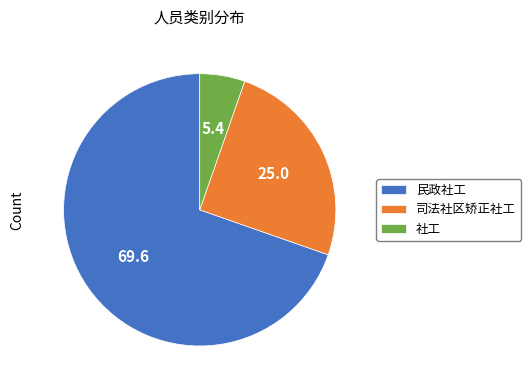

What is the ratio of the value at 民政社工 to the value at 司法社区矫正社工?

2.8